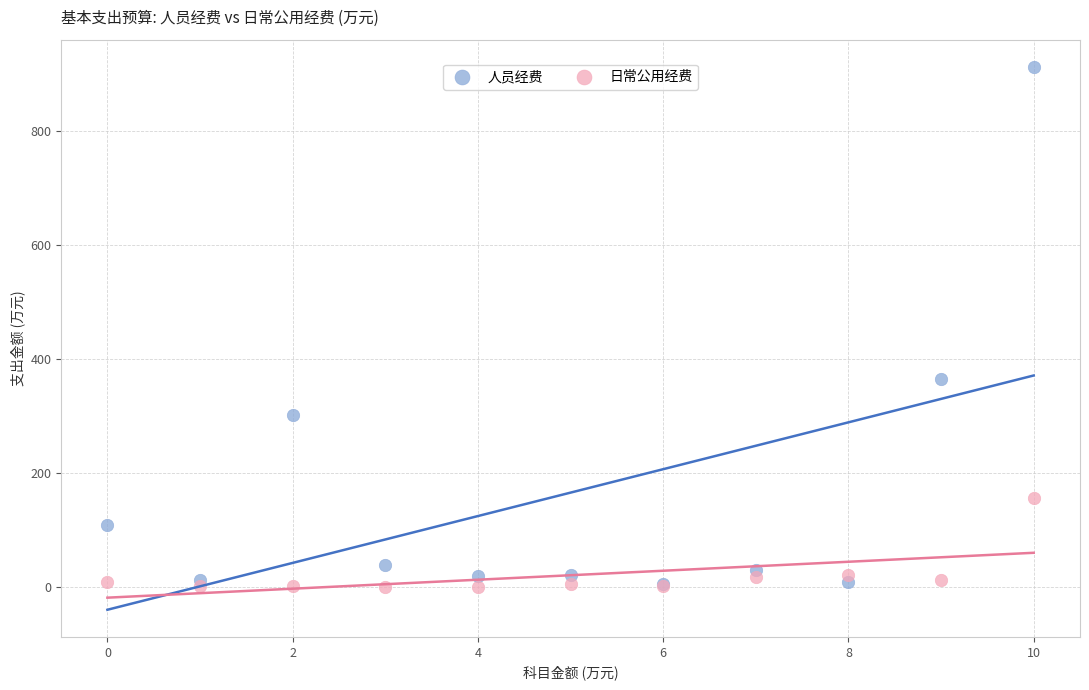

In the 人员经费 series, what Y value is closest to 459?

364.5